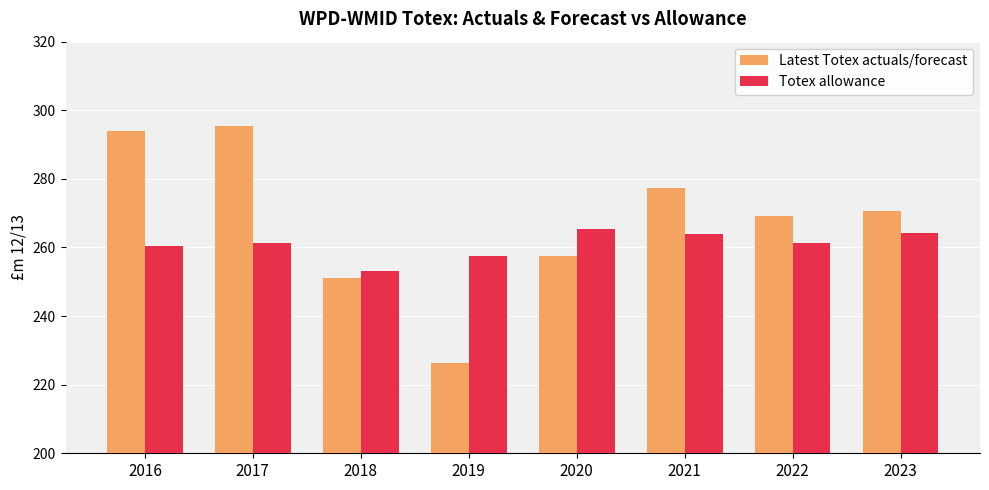

Which label corresponds to the largest value in the chart?

2017